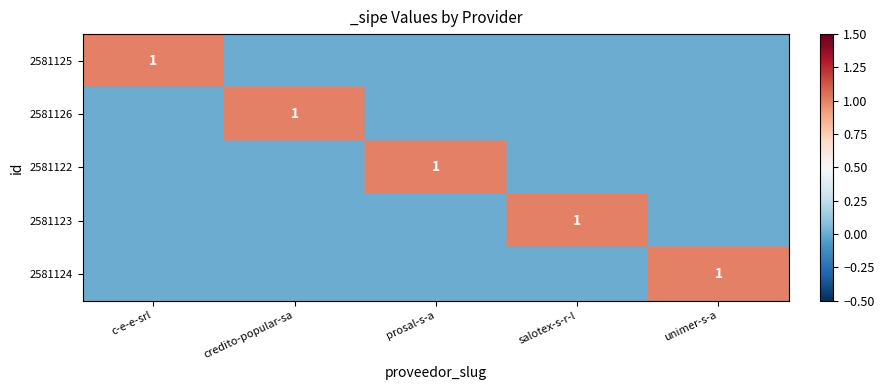

The value of 2581122 at prosal-s-a is 1. True or false?

True